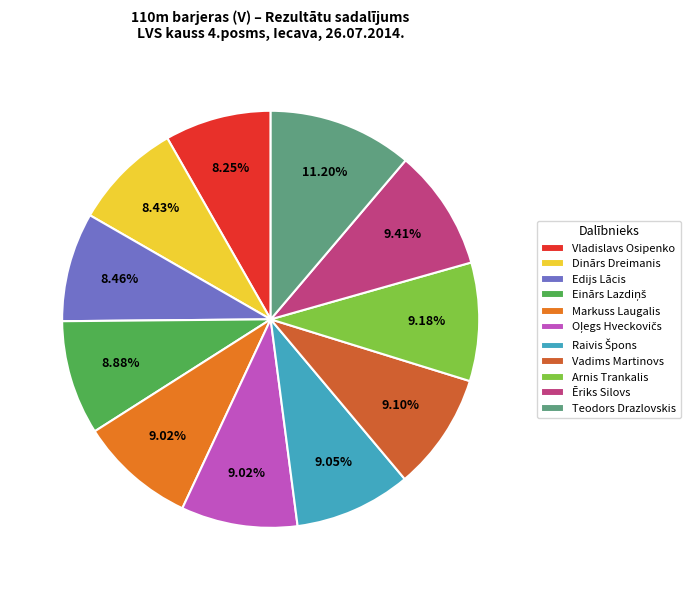

Does Oļegs Hveckovičs represent more than half of the total?

No